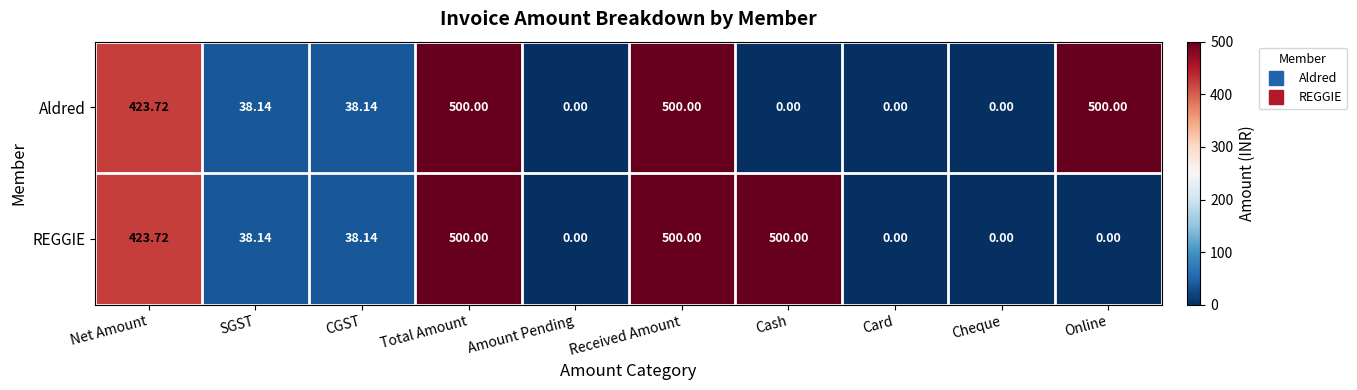

Where is REGGIE nearest to the value 250?

Net Amount